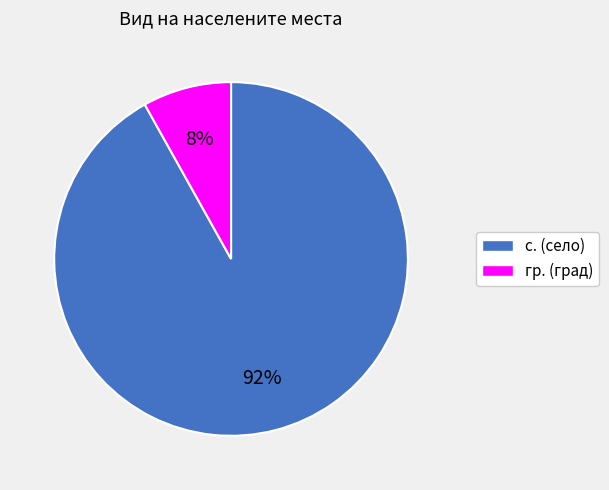

Count the number of slices in the pie.

2